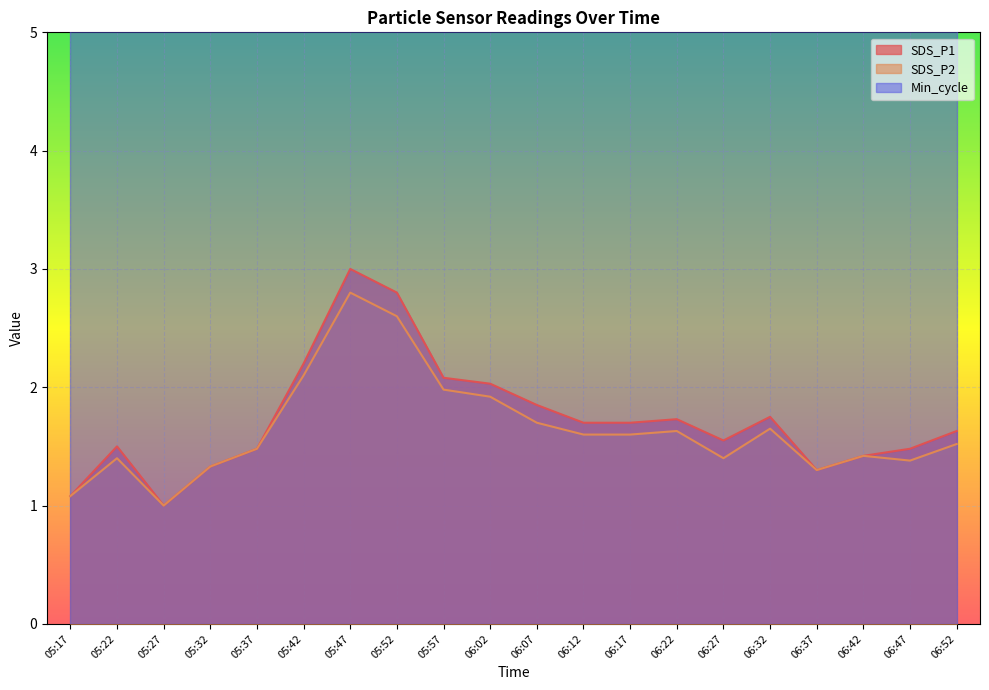

Is it true that SDS_P1 equals 1.8 at 05:47?

False